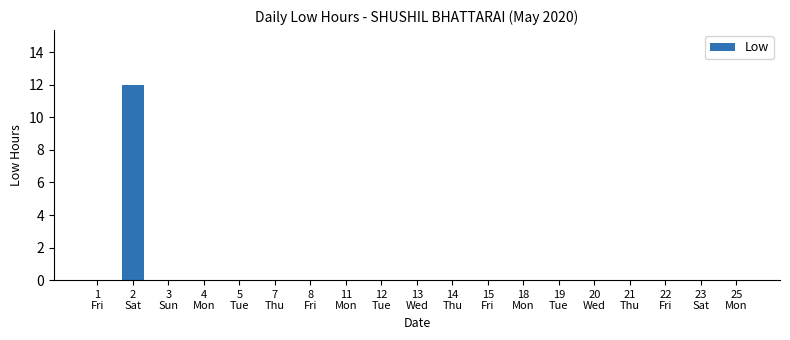

What is the maximum value shown in the chart?

12.0